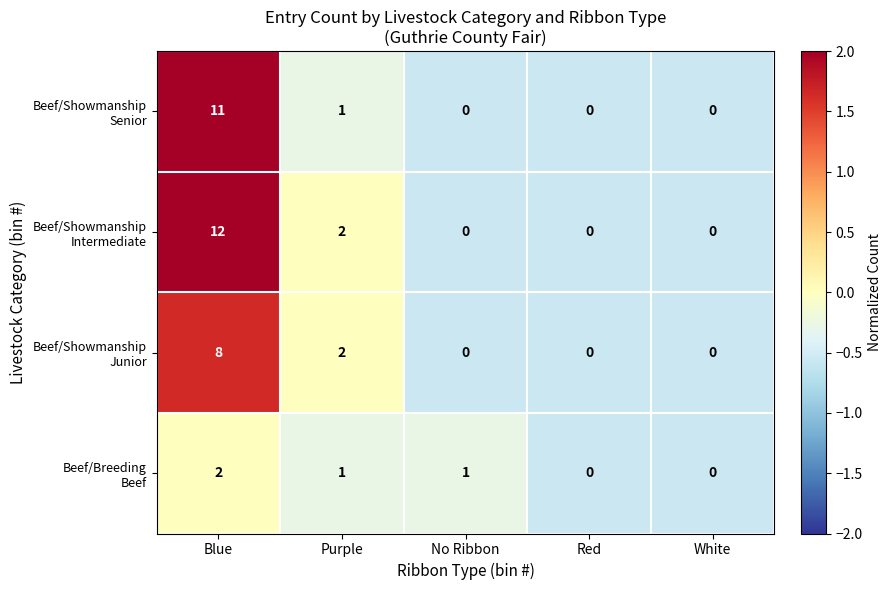

What is the total value across all series at Blue?

33